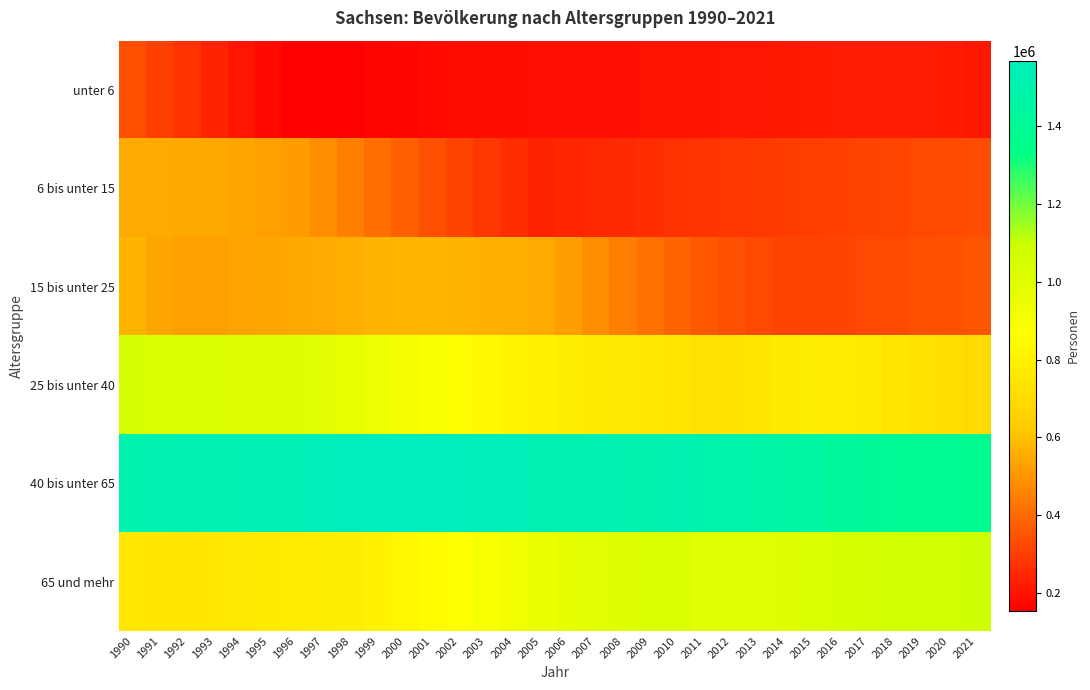

What is the spread (max minus min) of values at 2011?

1286040